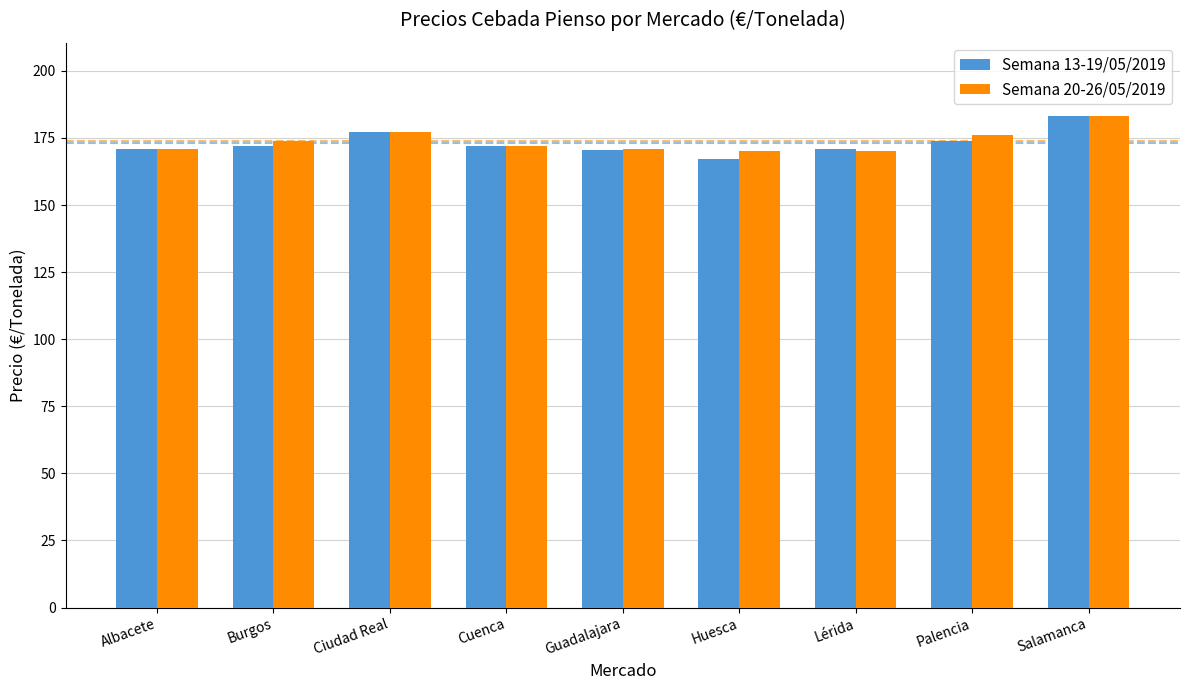

Is it true that Semana 20-26/05/2019 equals 170.8 at Guadalajara?

True